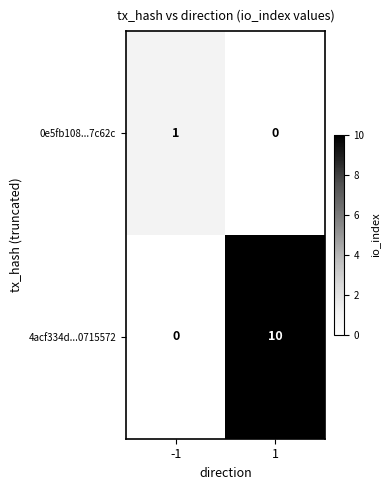

Reading left to right, list all the values displayed in this chart.

0e5fb108...7c62c: 1	0
4acf334d...0715572: 0	10